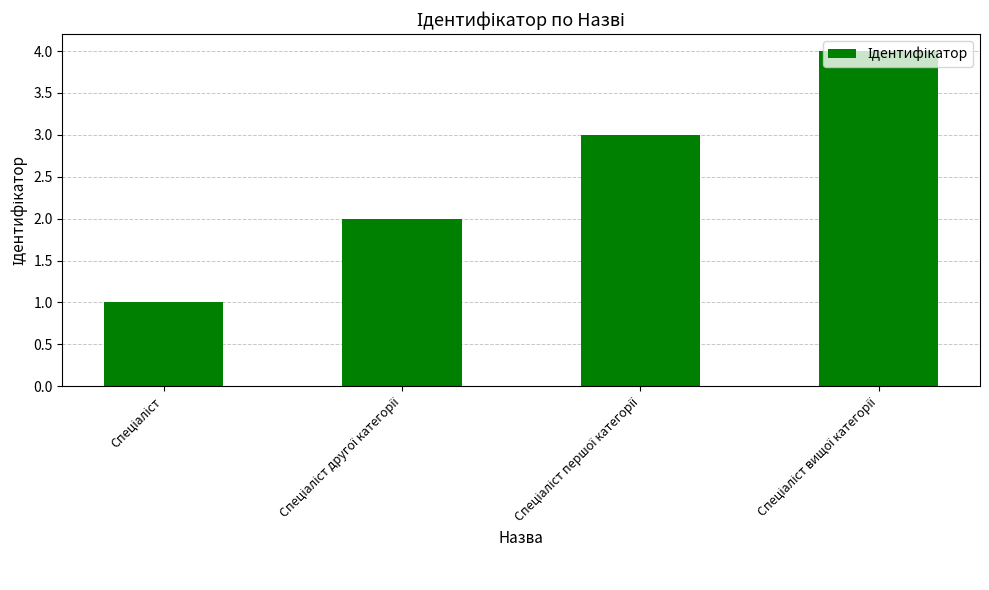

What is the maximum value shown in the chart?

4